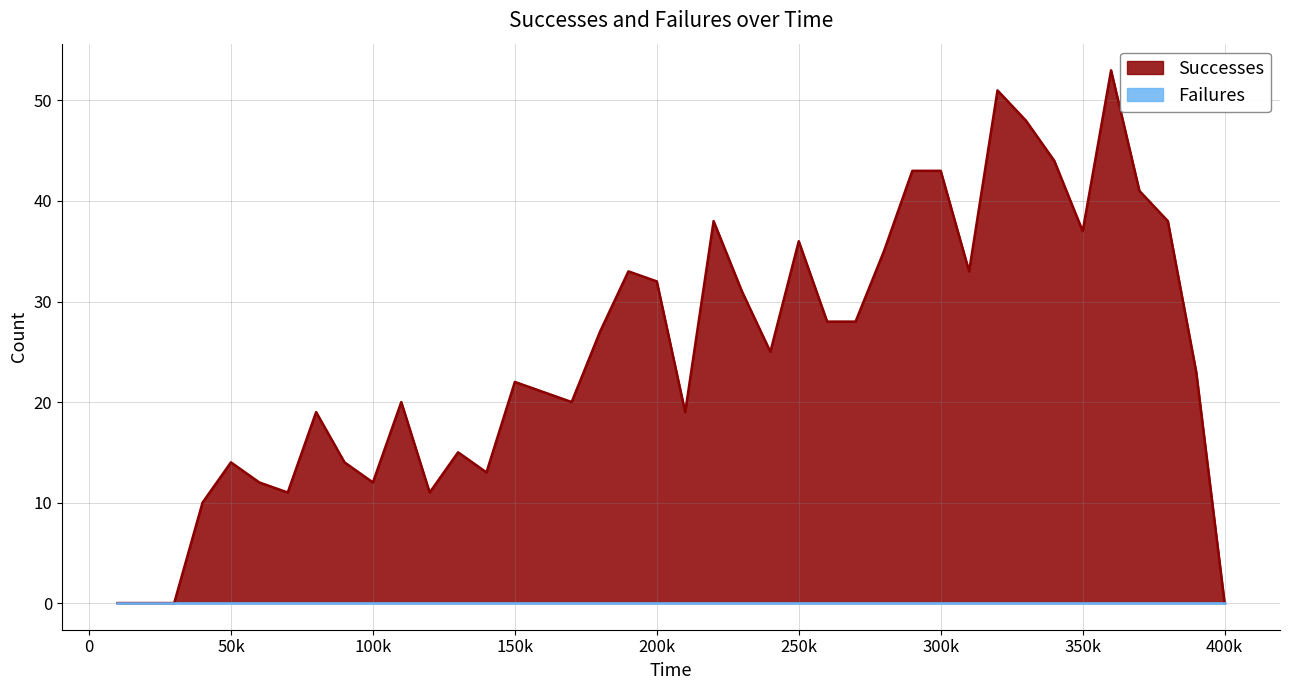

What is the sum of all values?

1000